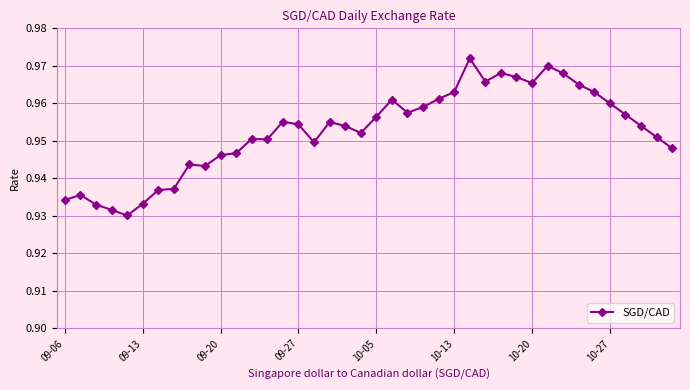

How many values are between 0 and 1?

40